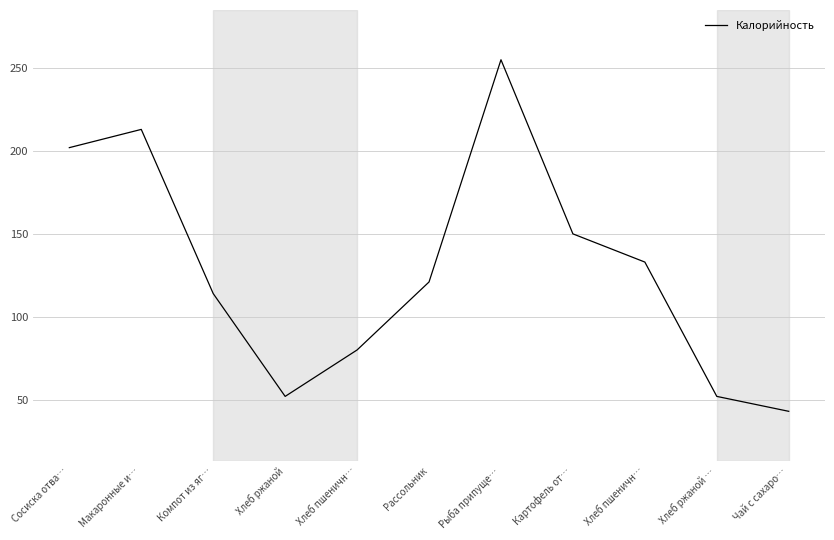

Between Чай с сахаро… and Компот из яг…, which is larger?

Компот из яг…